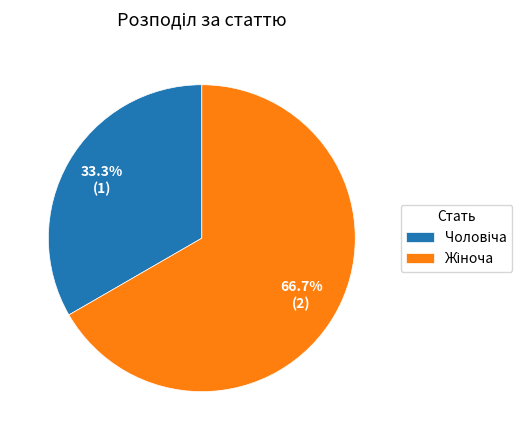

Is there a majority slice in this chart?

Yes